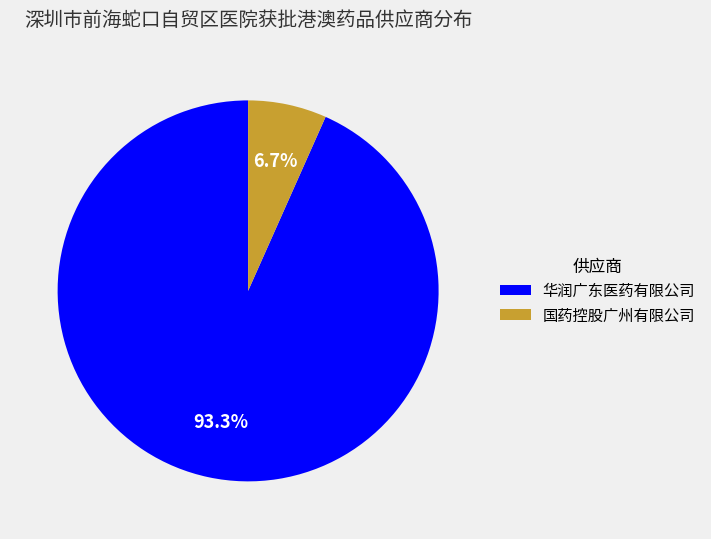

To the nearest percent, what is the difference between the largest and smallest slice percentages?

87%